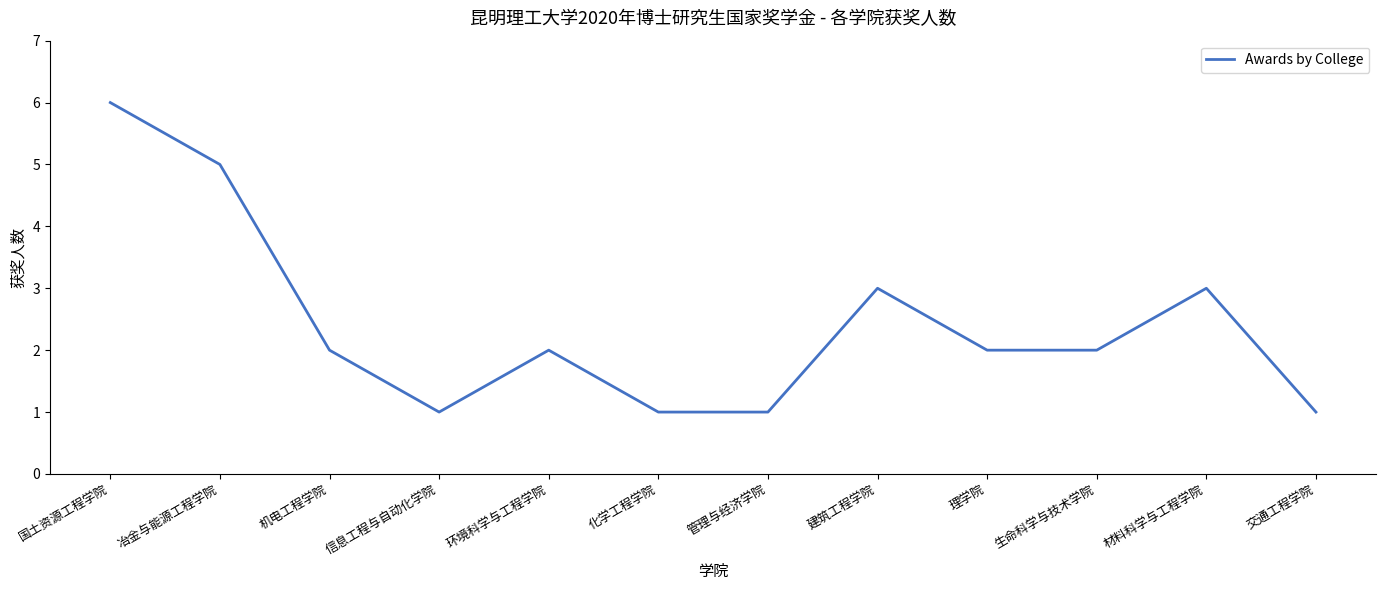

Reading right to left, extract all data points from this chart.

1	3	2	2	3	1	1	2	1	2	5	6